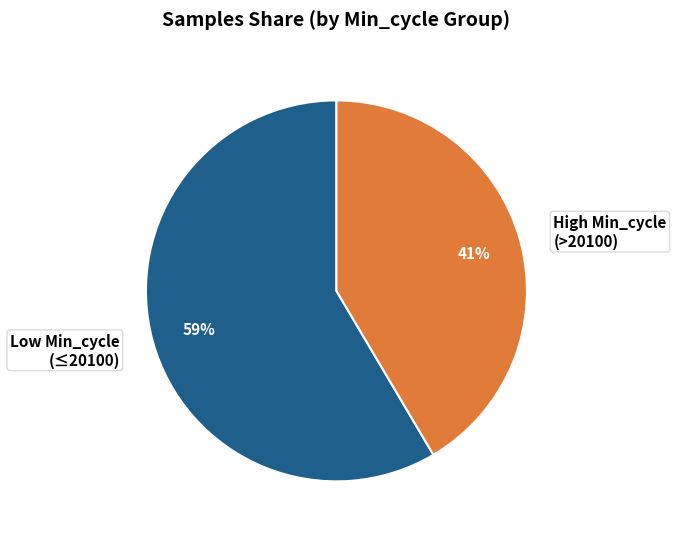

Which slice is the smallest?

High Min_cycle (>20100)